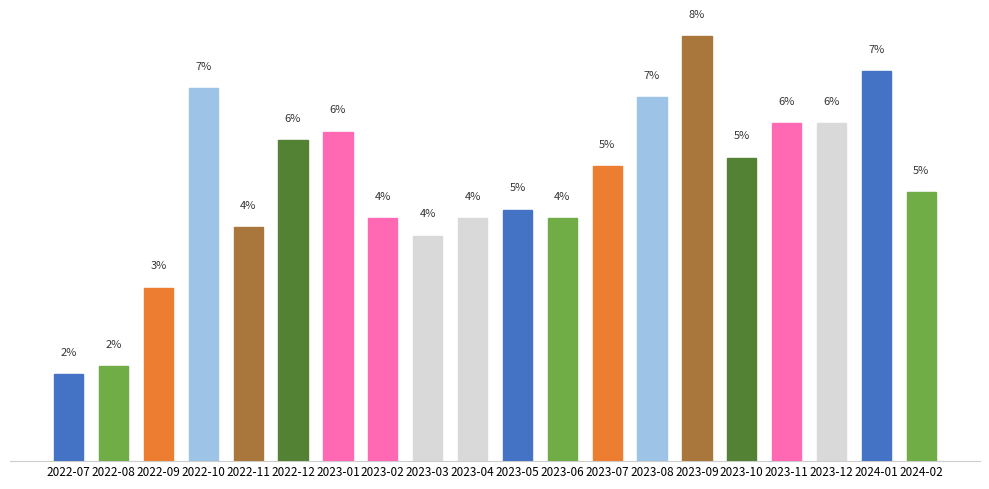

Approximately how many times larger is the value at 2022-08 compared to 2022-09?

0.6